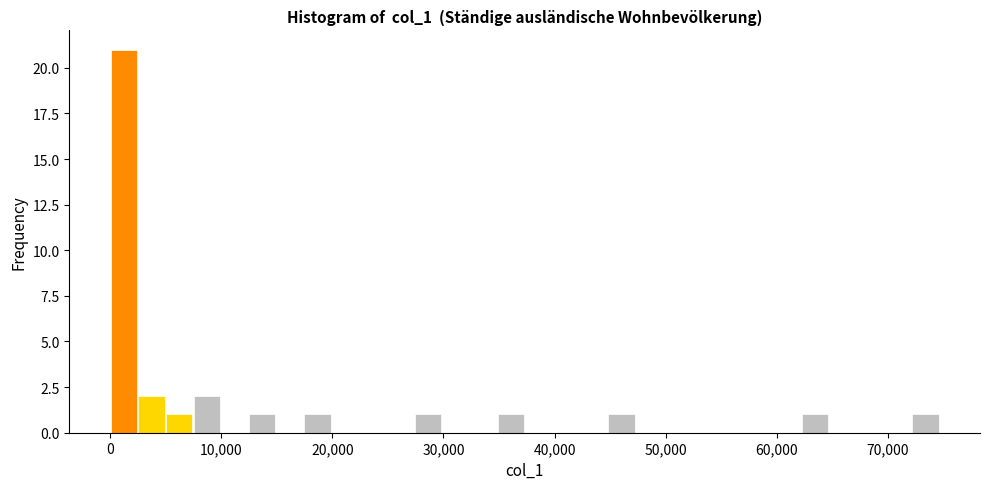

Around what value on the x-axis is the tallest bar? Give the approximate position of its centre, as read against the axis.

1000